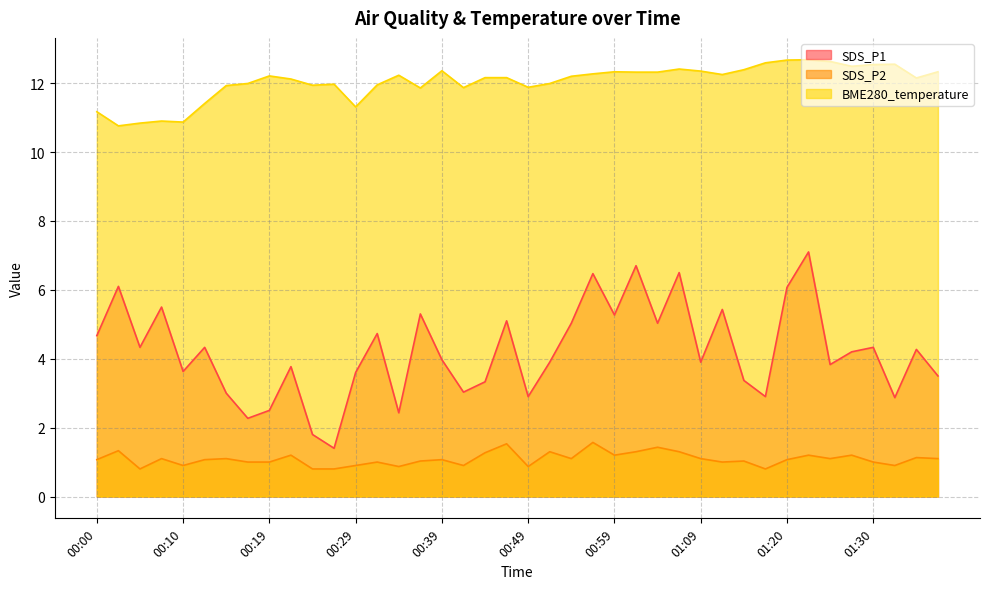

What is the value of the SDS_P1 point at the 15th from the left?

2.4